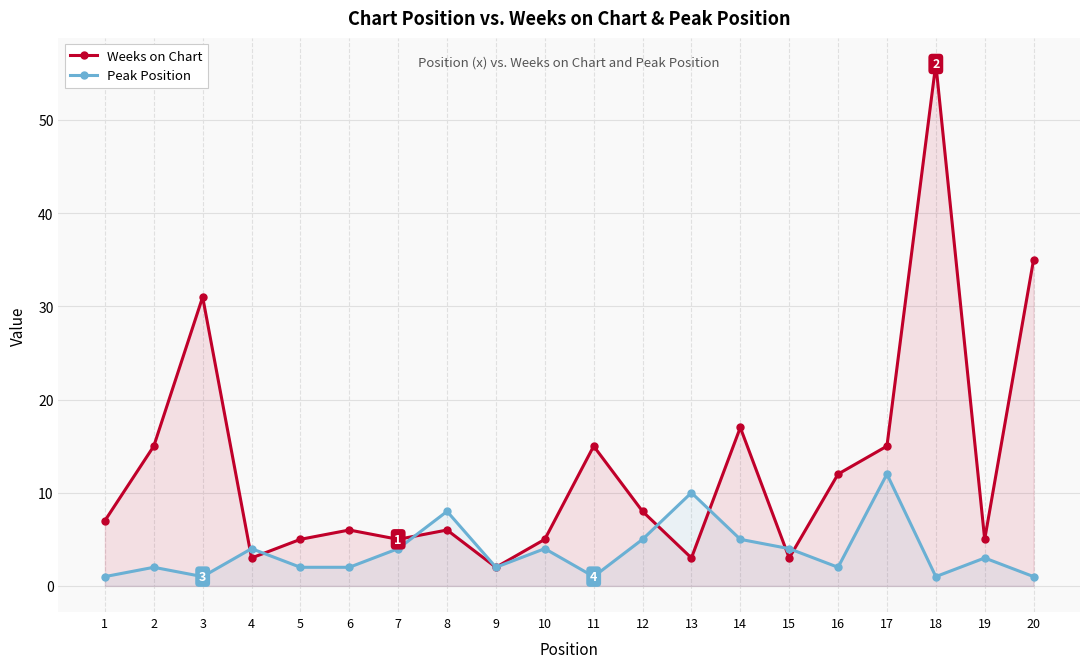

Rank the series by their maximum value, from lowest to highest.

Peak Position, Weeks on Chart